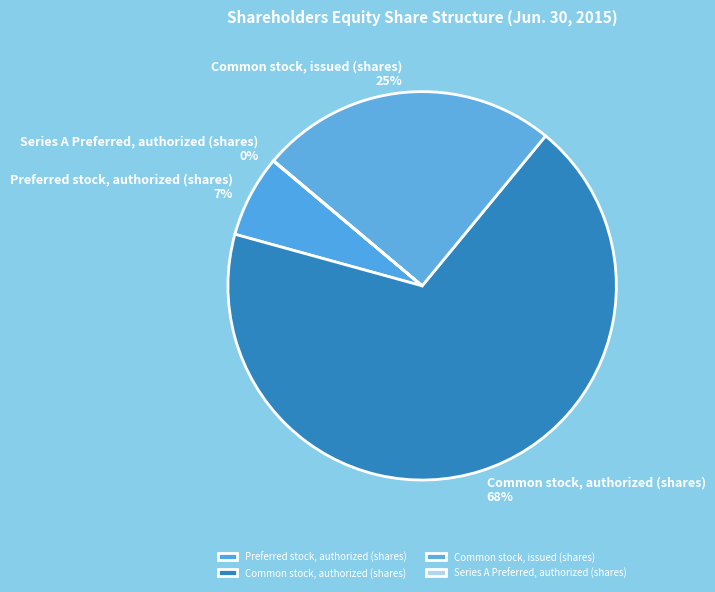

Is the sum of Preferred stock, authorized (shares) and Common stock, authorized (shares) greater than half?

Yes